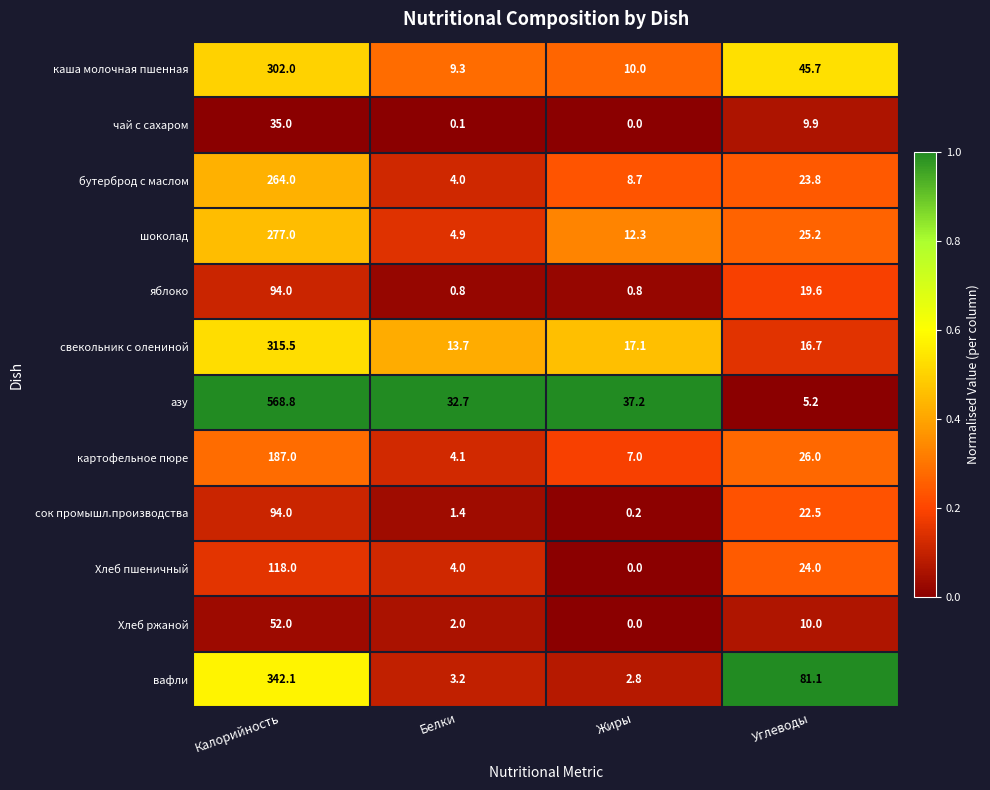

Which series changed the most between Белки and Жиры?

шоколад